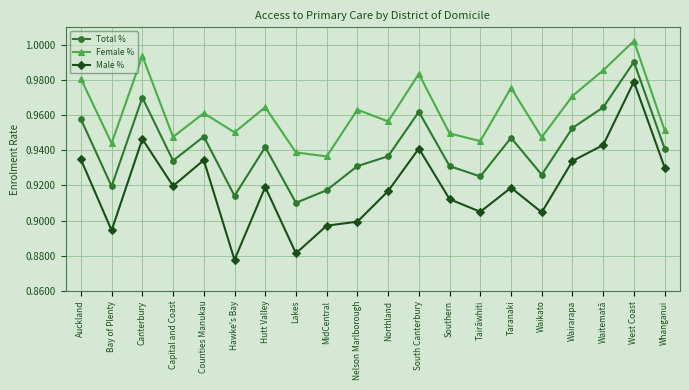

What is the label of the 17th point from the left?

Wairarapa